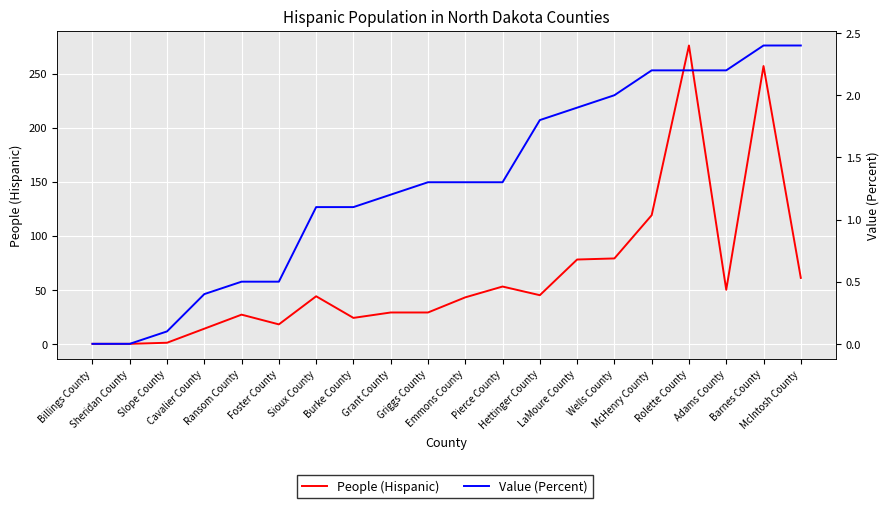

How many lines are shown in the chart?

2